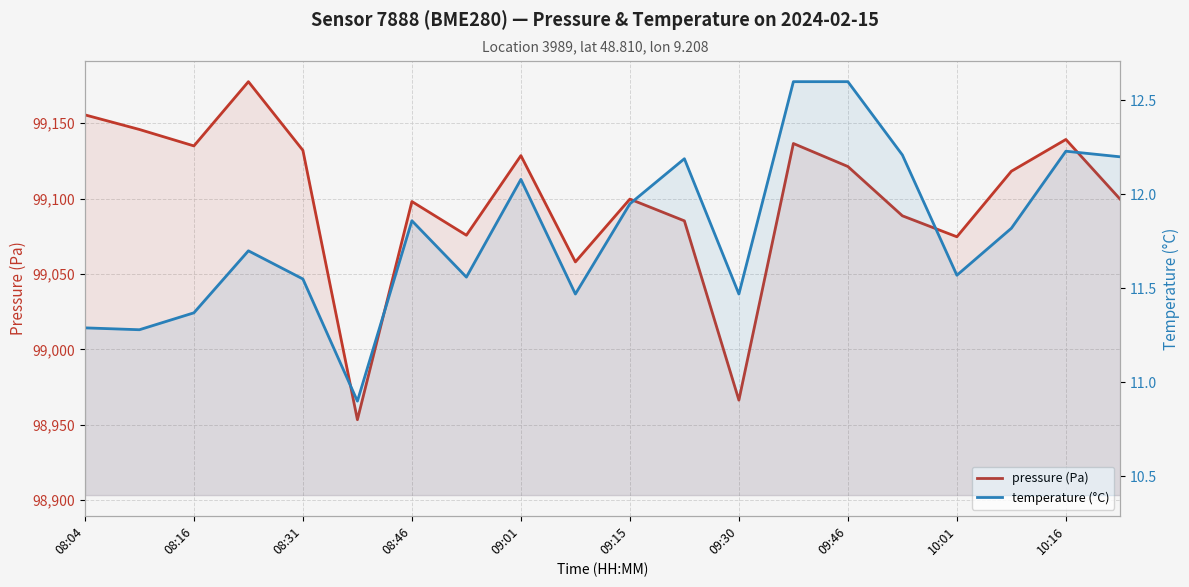

Does the chart display data point markers on the line(s)?

No